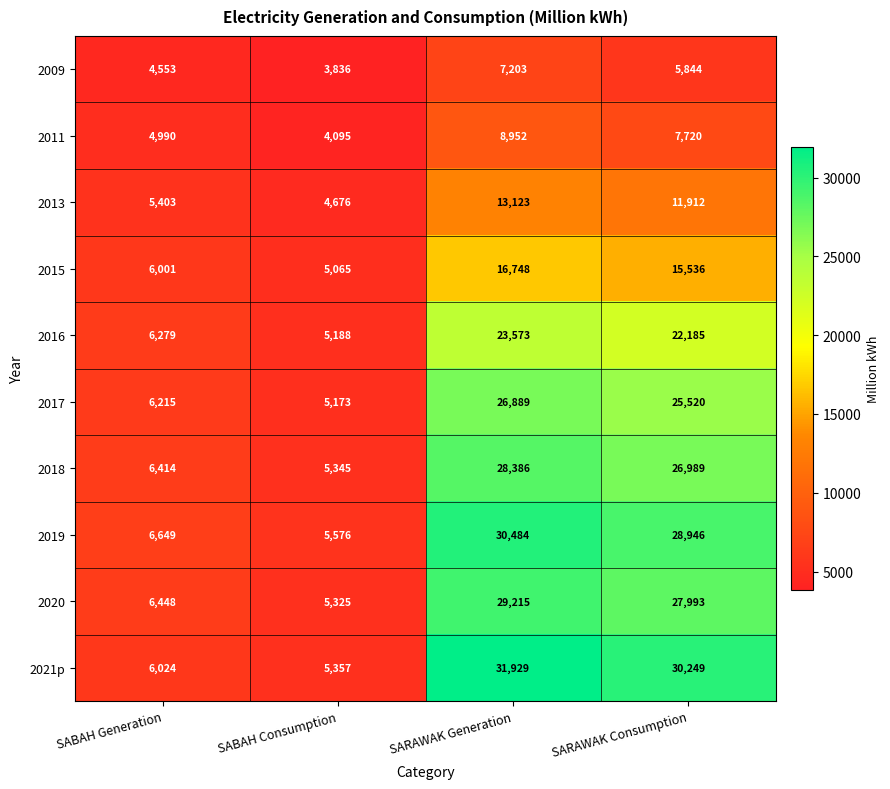

What is the difference between the maximum and second lowest values in the 2020 series?

22767